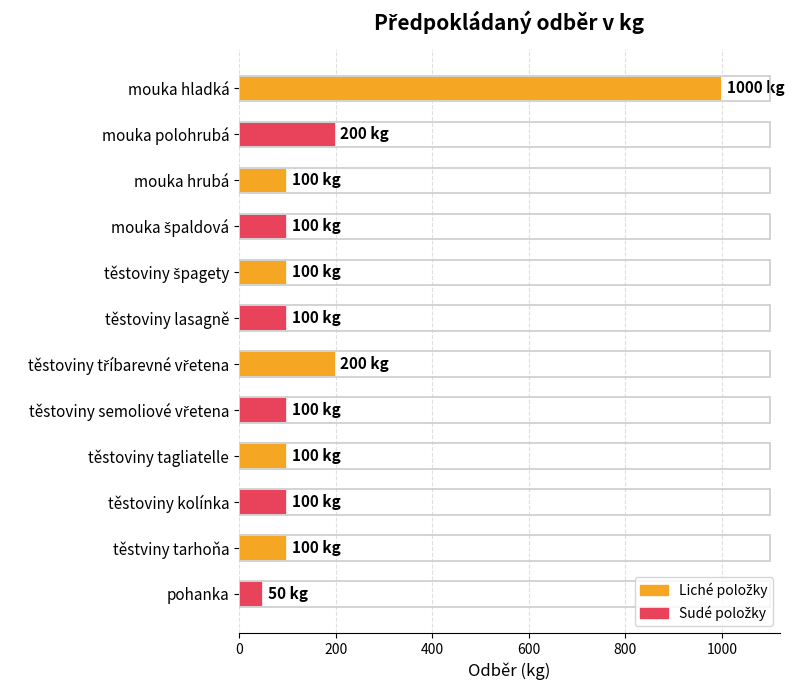

What is the greatest value displayed?

1000